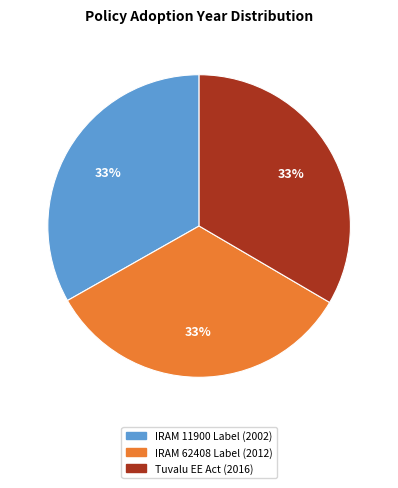

The IRAM 62408 Label (2012) slice represents 33% of the pie. True or false?

True